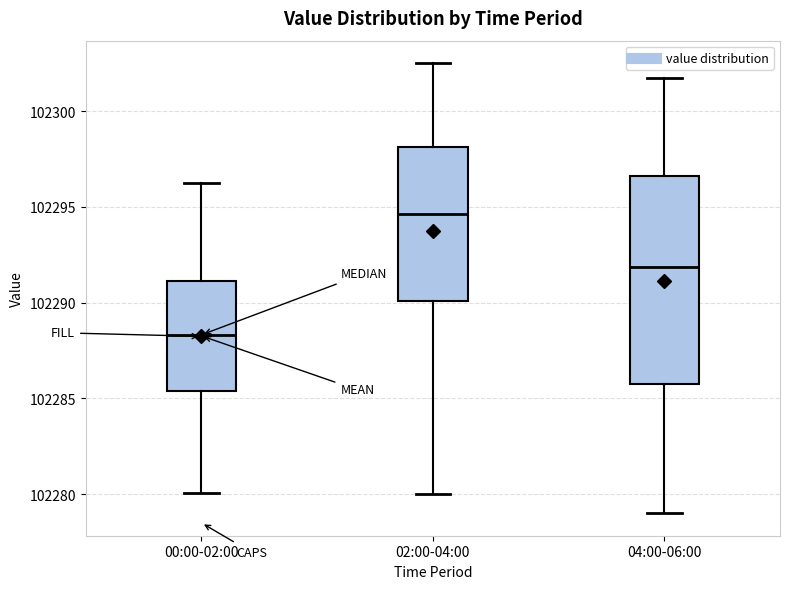

Reading left to right, read every box against the y-axis: the position of its median line, the range the box covers, and the ends of its whiskers. The values are not printed on the chart, so give them approximately, as read against the axis.

00:00-02:00: median 102288.5, box 102285.5 to 102291.0, whiskers 102280.0 to 102296.5
02:00-04:00: median 102294.5, box 102290.0 to 102298.0, whiskers 102280.0 to 102302.5
04:00-06:00: median 102292.0, box 102286.0 to 102296.5, whiskers 102279.0 to 102302.0